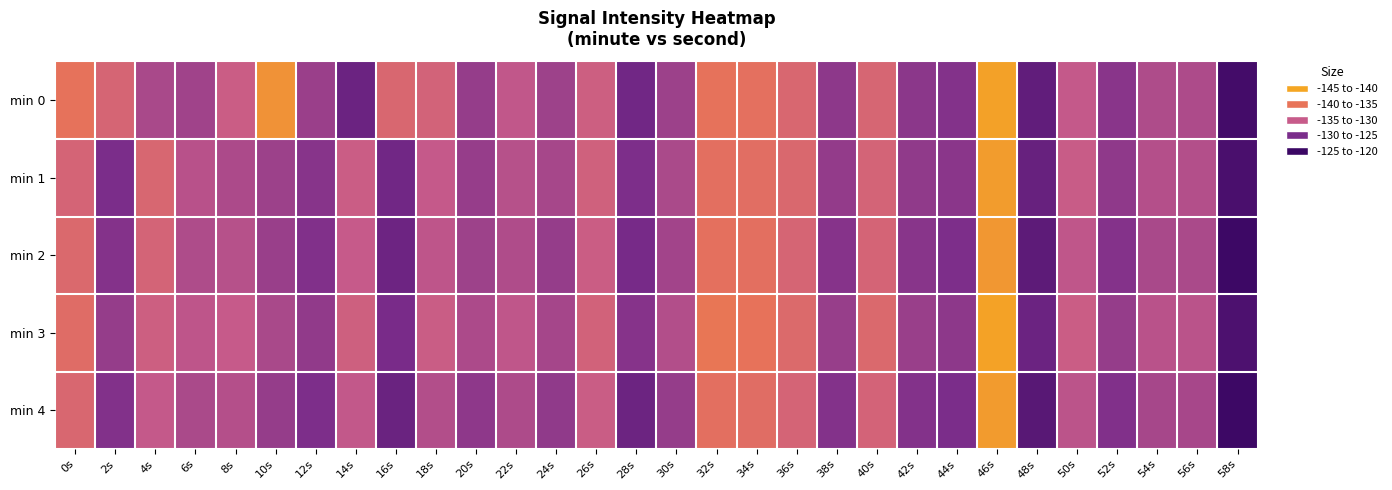

At which category does the chart reach its peak across all series?

58s